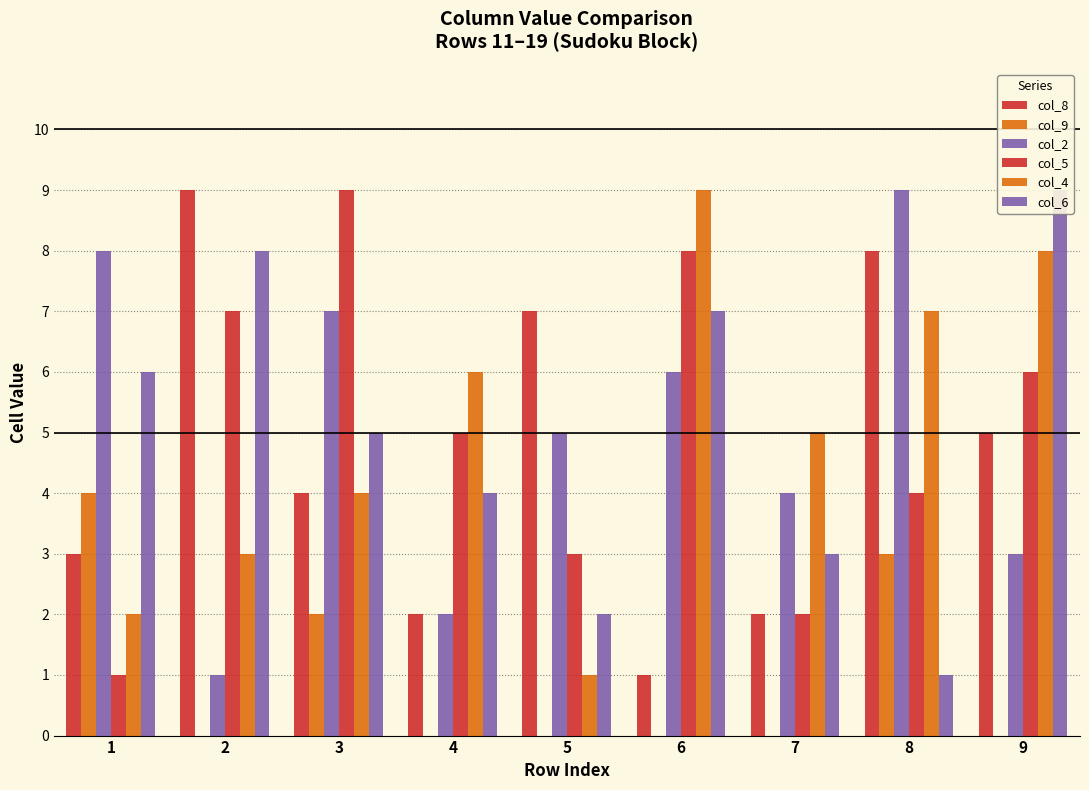

How many distinct data groups are displayed?

6